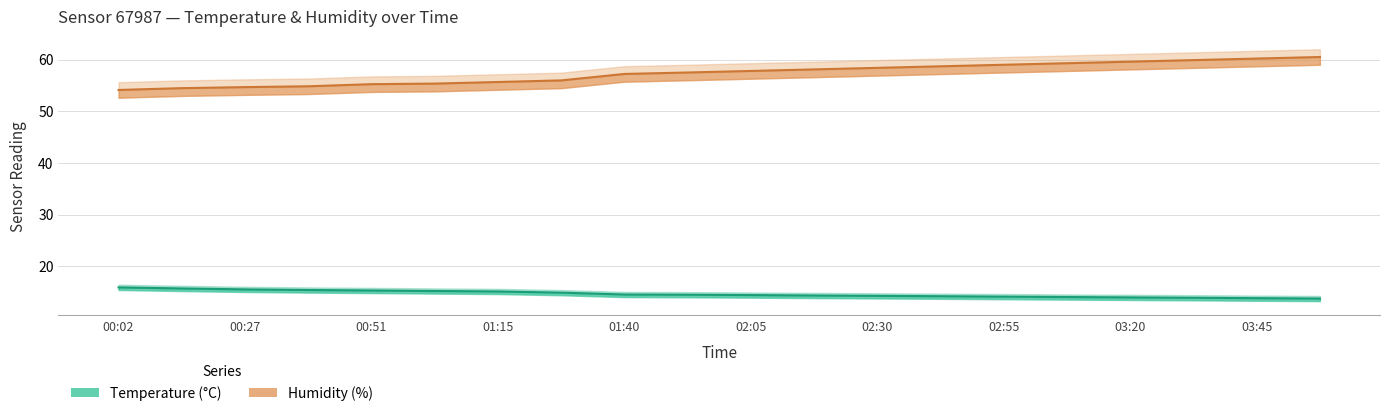

Where does the Temperature (°C) series first go above 14?

00:02